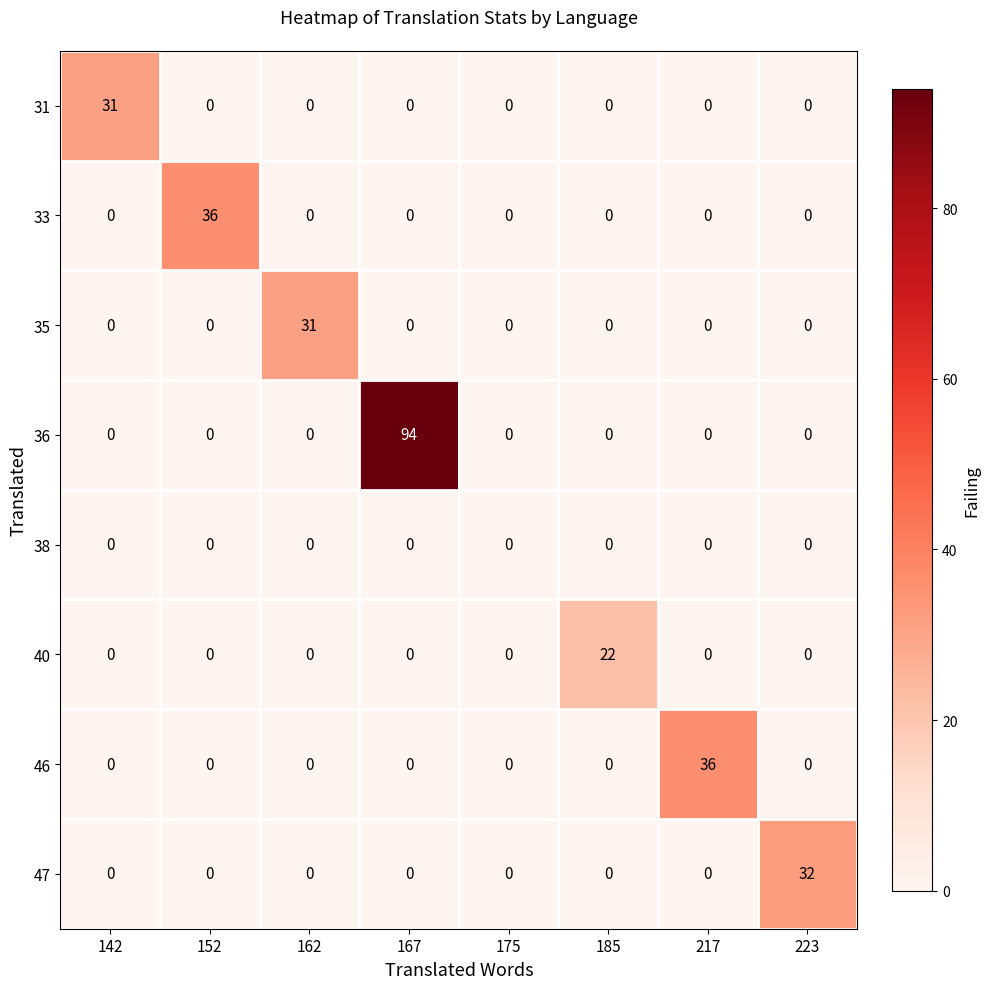

How many distinct data groups are displayed?

8